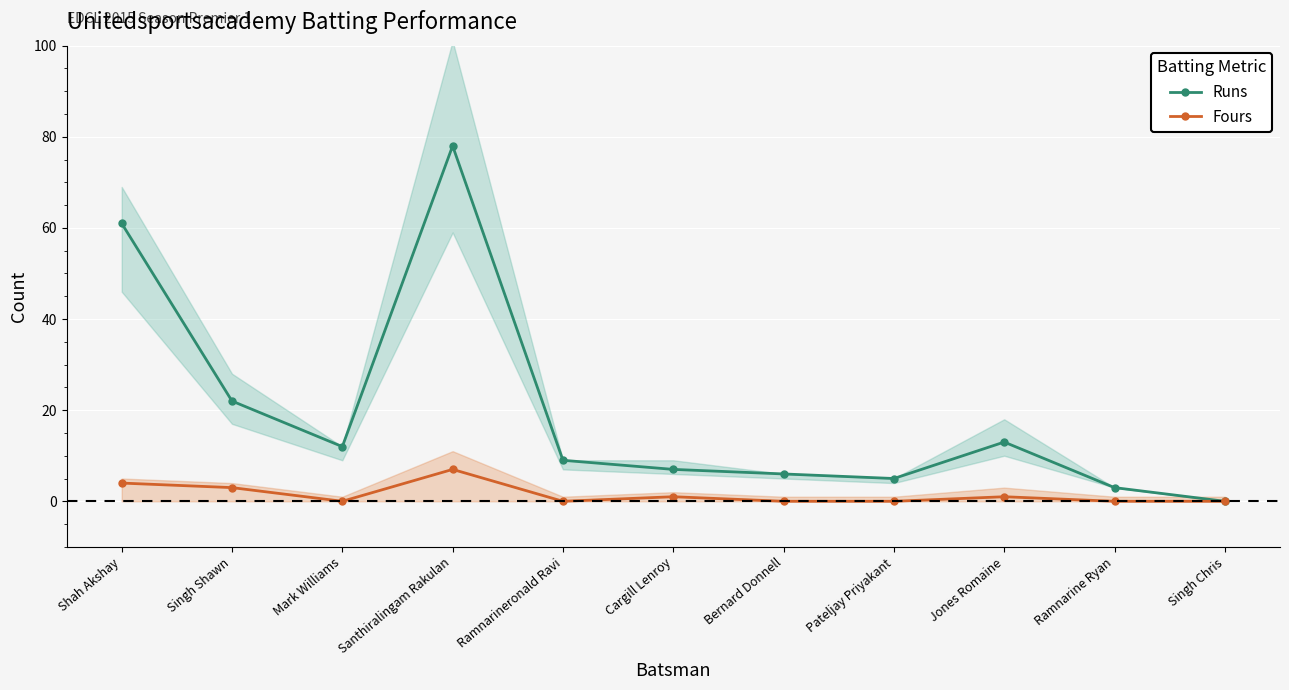

What is the maximum value shown in the chart?

78